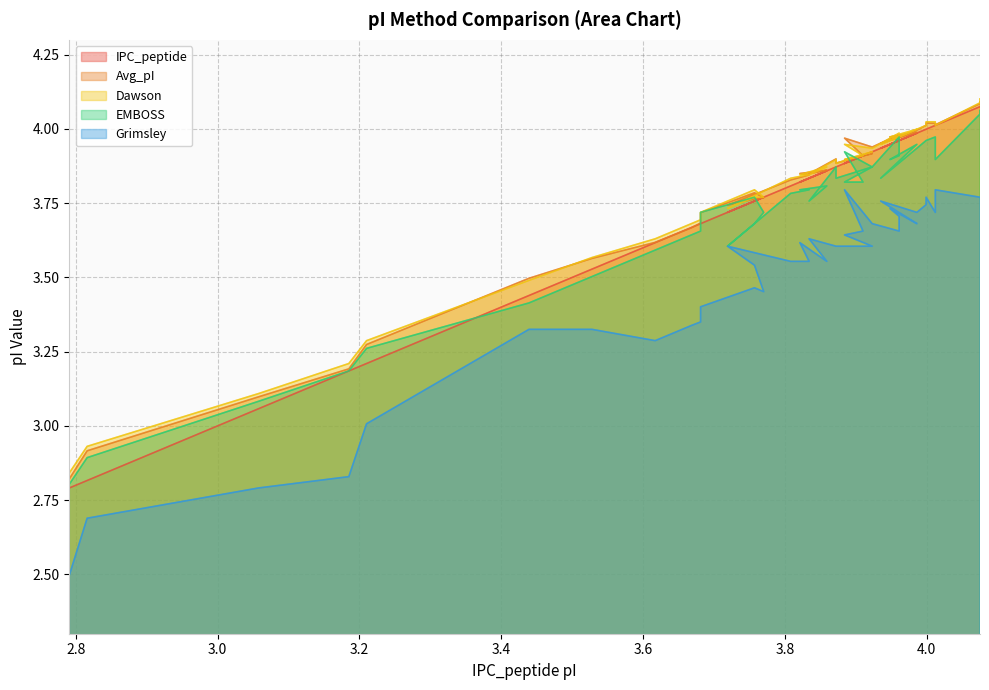

List the series in order of their peak value, lowest first.

Grimsley, EMBOSS, IPC_peptide, Avg_pI, Dawson